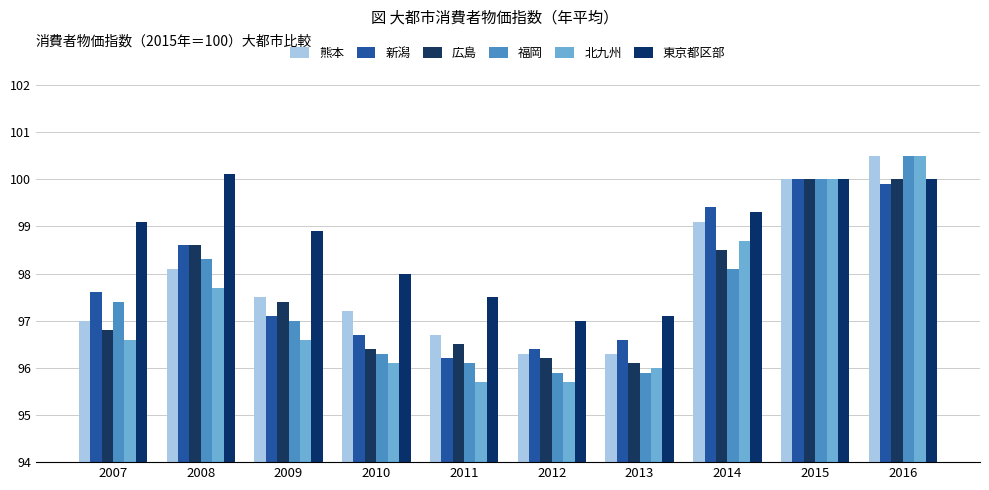

What is the difference between the second highest and minimum values in the 新潟 series?

3.7